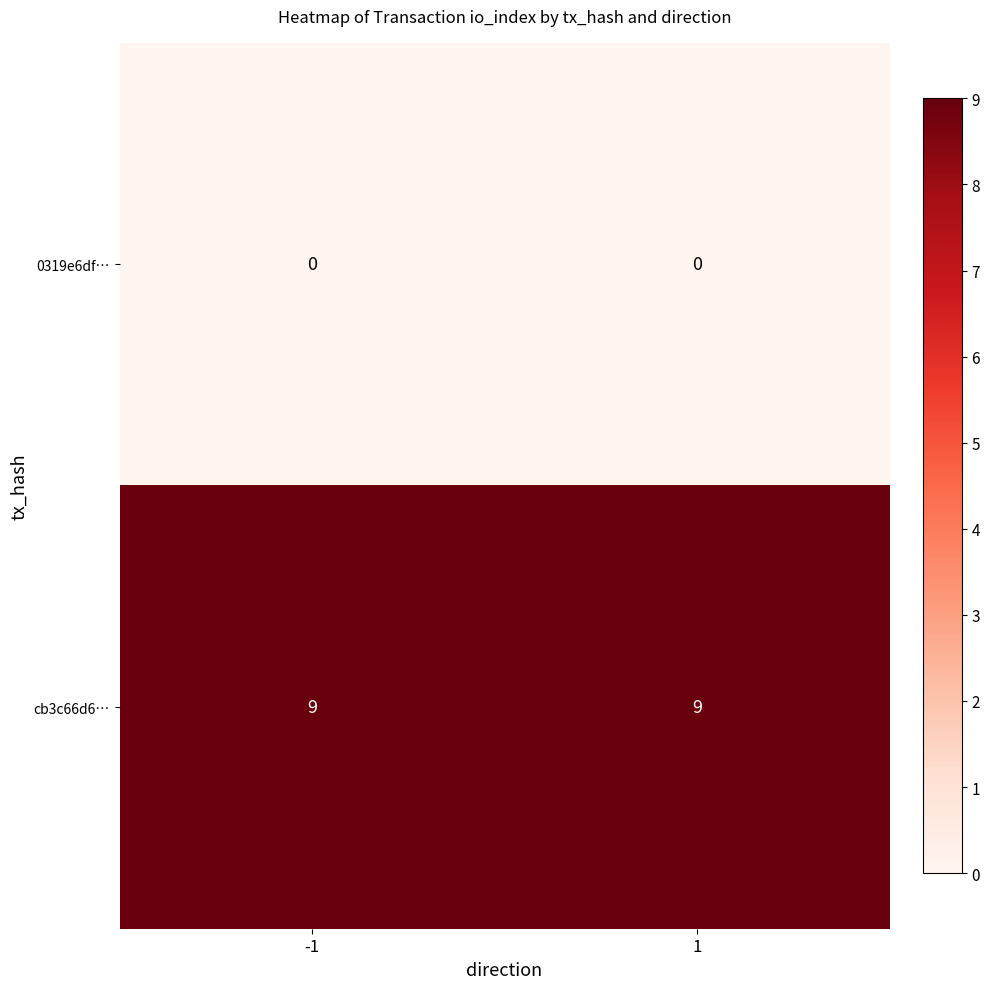

What is the average value of the cb3c66d6… series?

9